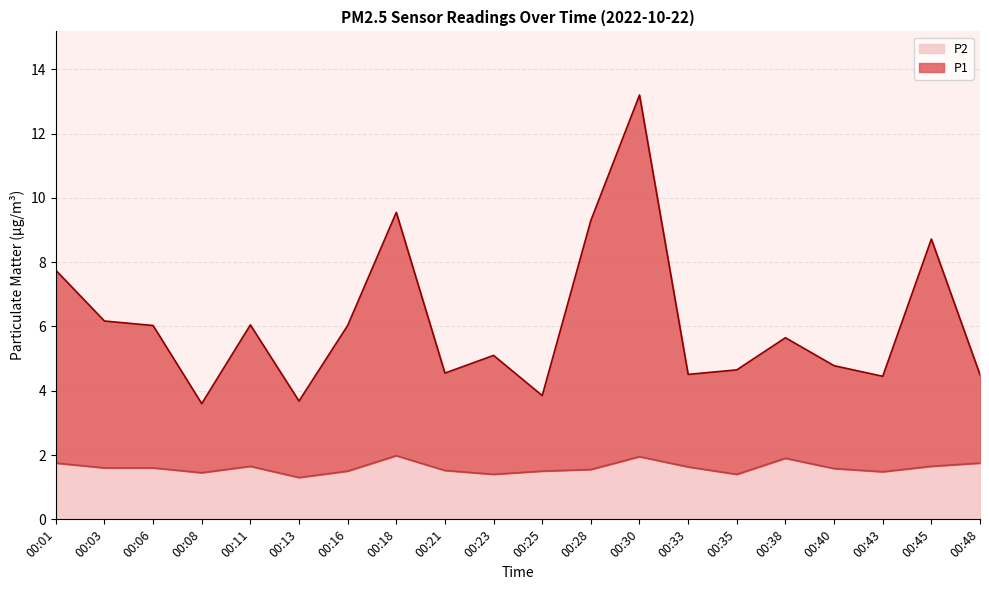

Rank the series by their average value, from highest to lowest.

P1, P2